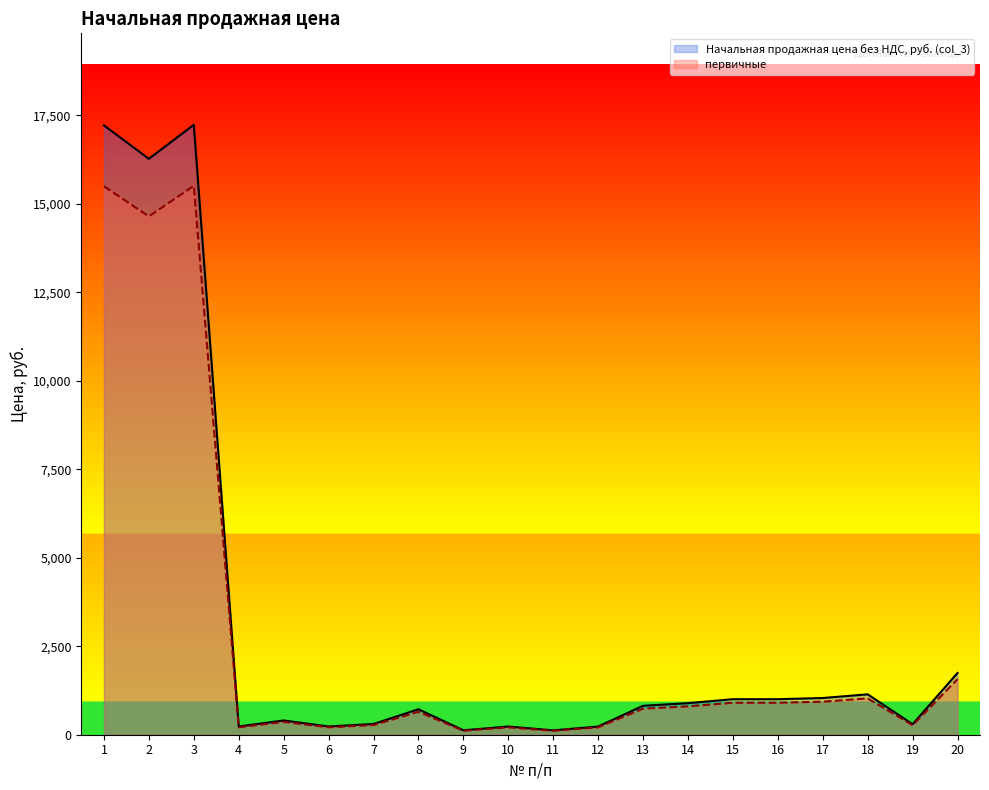

Reading left to right, extract all data points from this chart.

Начальная продажная цена без НДС, руб. (col_3): 17217.9	16272.8	17234.0	233.3	403.1	233.3	303.4	719.4	126.2	231.8	124.2	231.8	818.0	891.6	1003.8	1003.8	1037.2	1141.0	297.4	1744.6
первичные: 15496.1	14645.5	15510.6	209.9	362.8	209.9	273.0	647.4	113.6	208.6	111.7	208.6	736.2	802.4	903.4	903.4	933.5	1026.9	267.7	1570.1